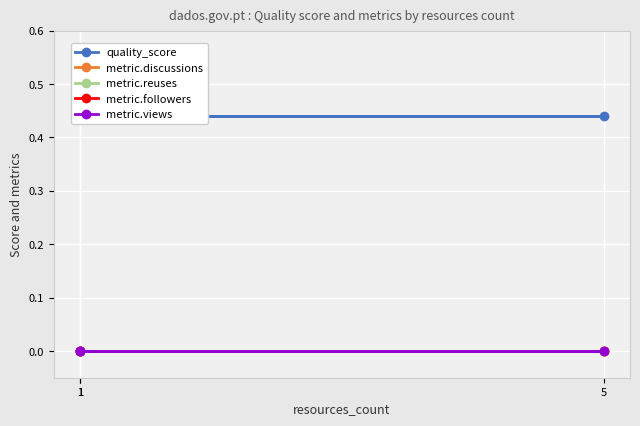

Is the value of quality_score at 1 greater than the value of metric.followers at 1?

Yes